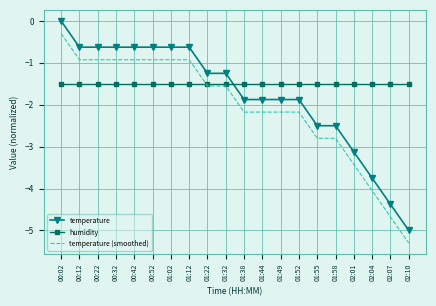

What is the total value across all series at 01:55?

-6.8